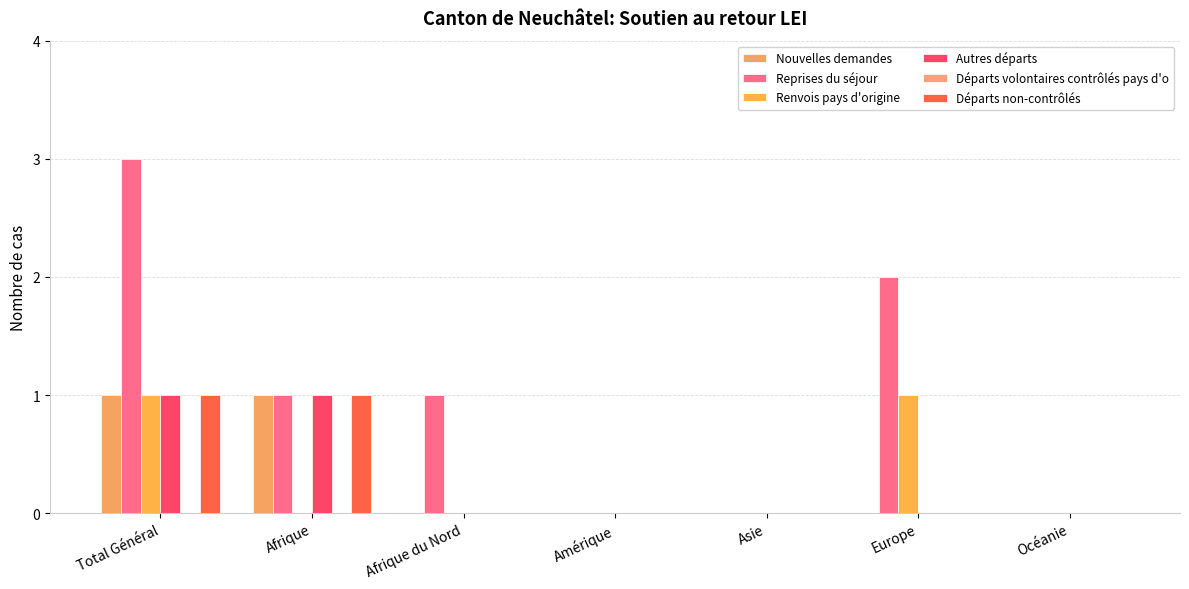

How many series are shown in this chart?

5